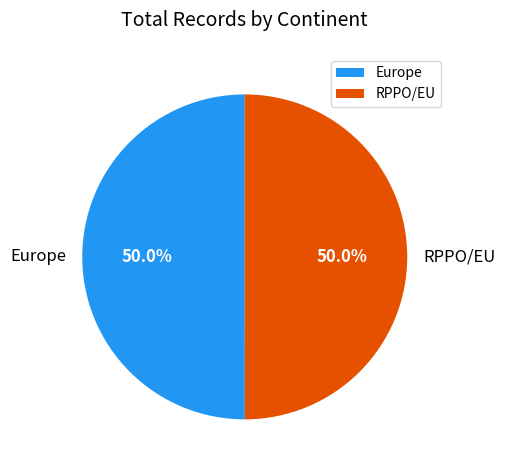

Combined, what portion of the pie is RPPO/EU and Europe?

100.0%